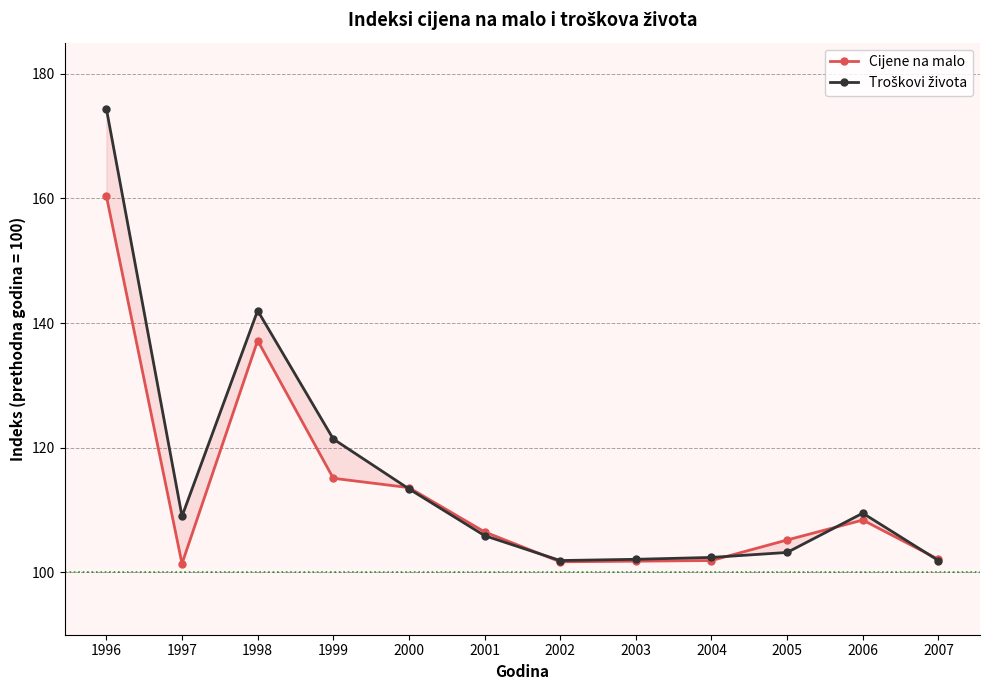

What is the sum of the Troškovi života values at 1998 and 1999?

263.4